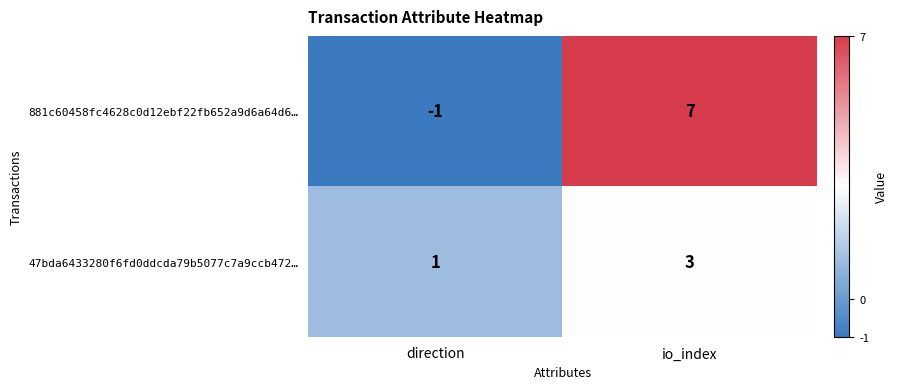

At which category is the sum across all series the highest?

io_index